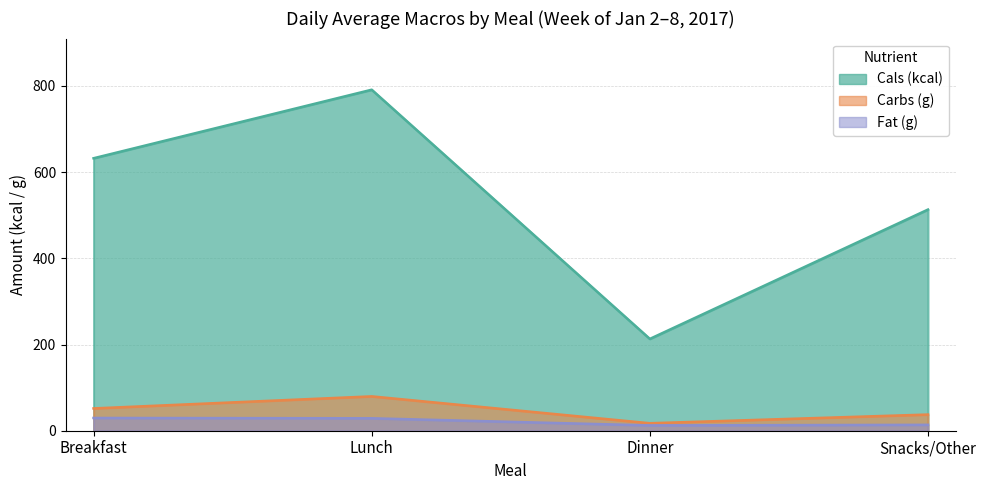

What is the spread (max minus min) of values at Lunch?

762.2